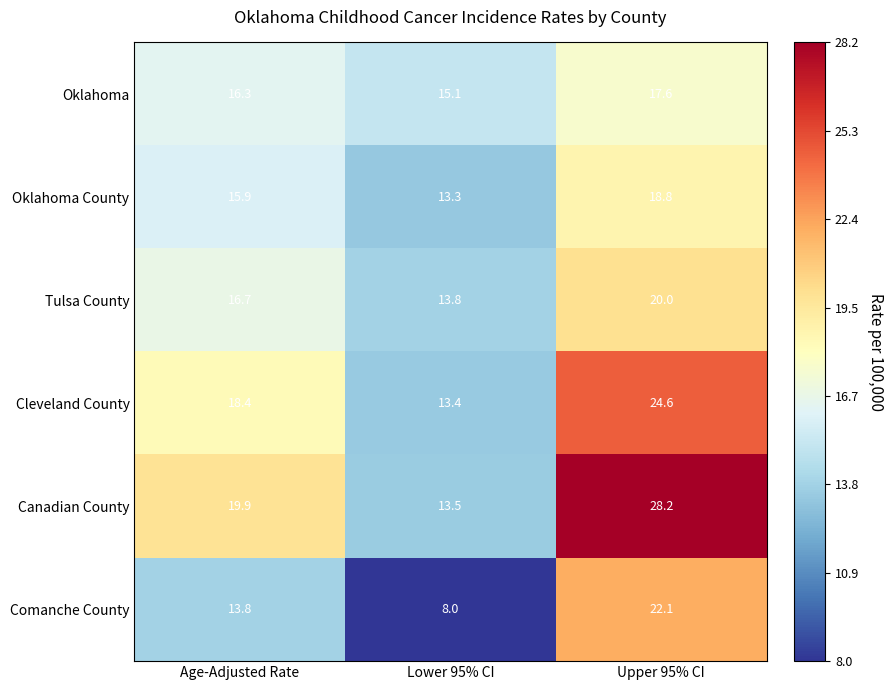

What is the difference between the Comanche County values at Upper 95% CI and Lower 95% CI?

14.1